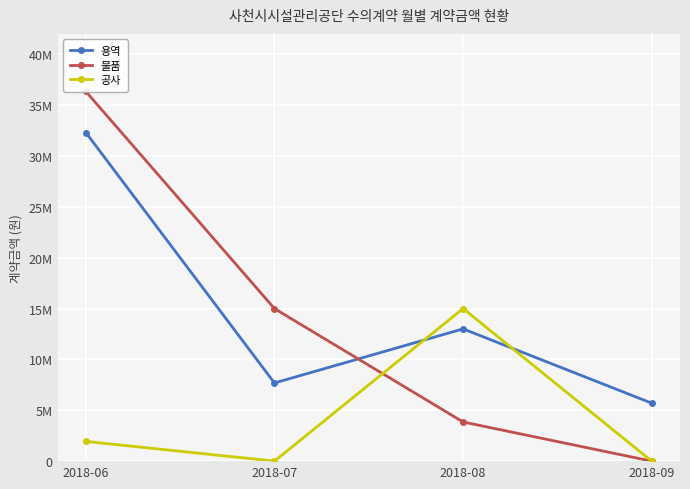

Is the value of 용역 at 2018-06 greater than the value of 물품 at 2018-08?

Yes